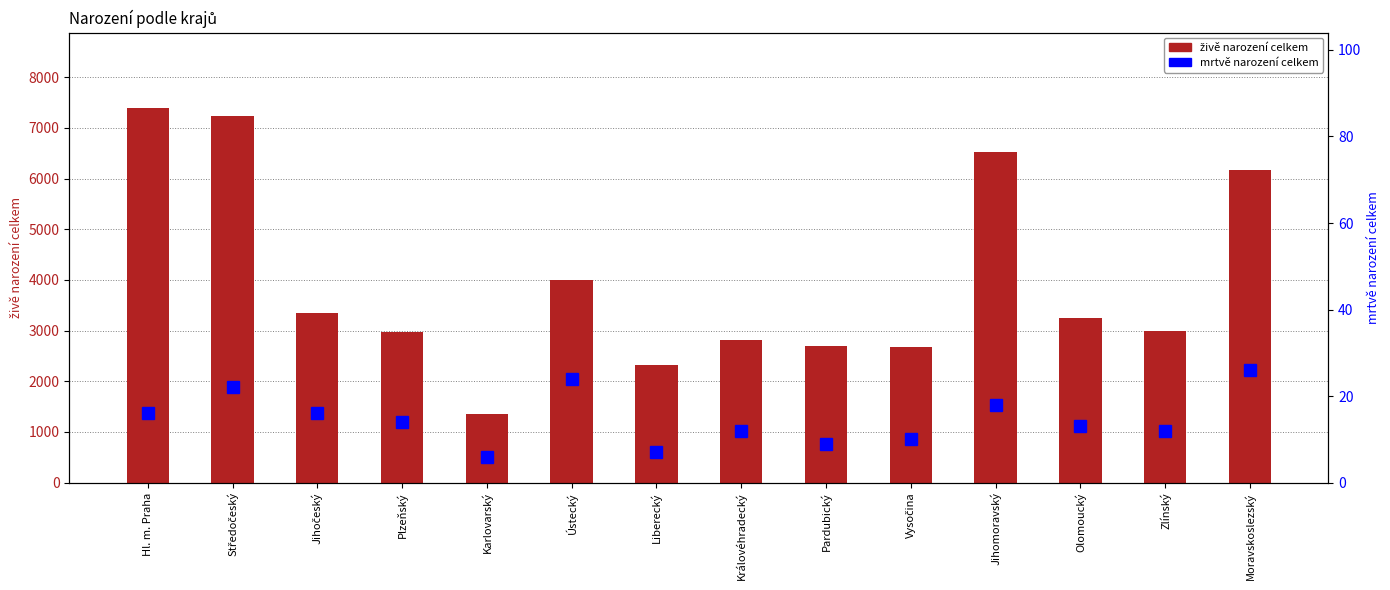

Which category has the lowest value across all series?

Karlovarský